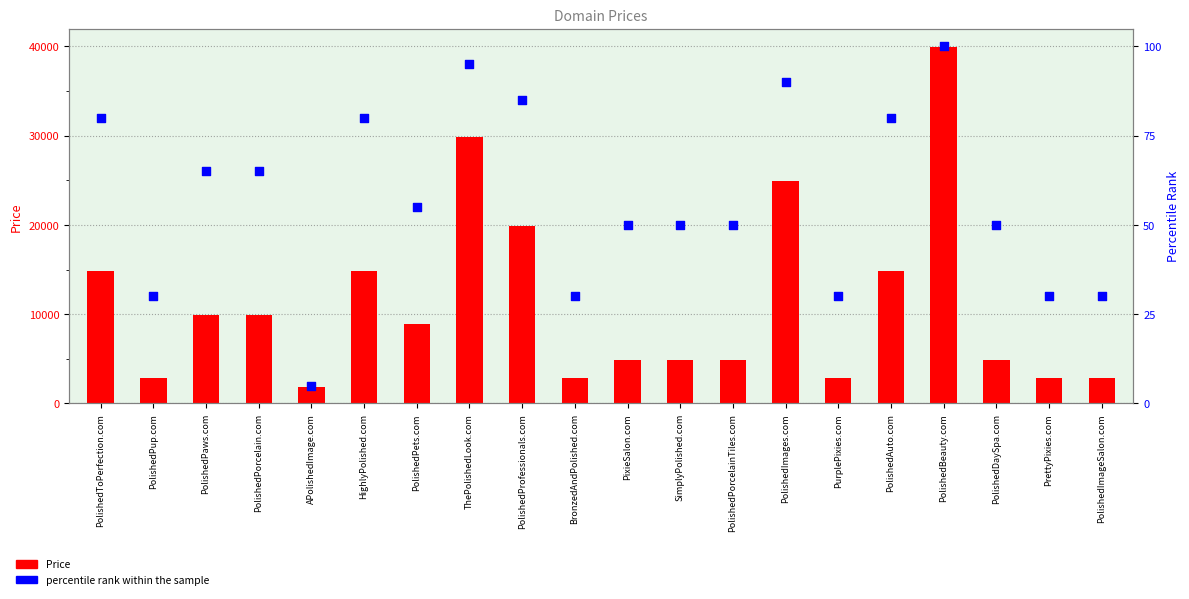

Is the value of percentile rank within the sample at BronzedAndPolished.com greater than the value of Price at ThePolishedLook.com?

No